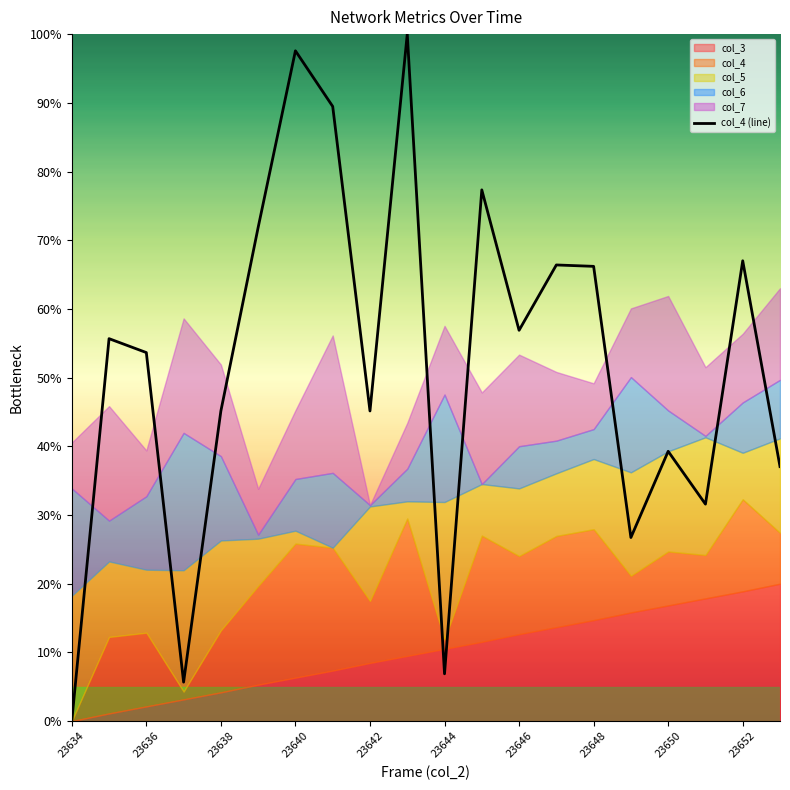

True or false: col_4 (line) has a value of 66.2 at 23648.

True